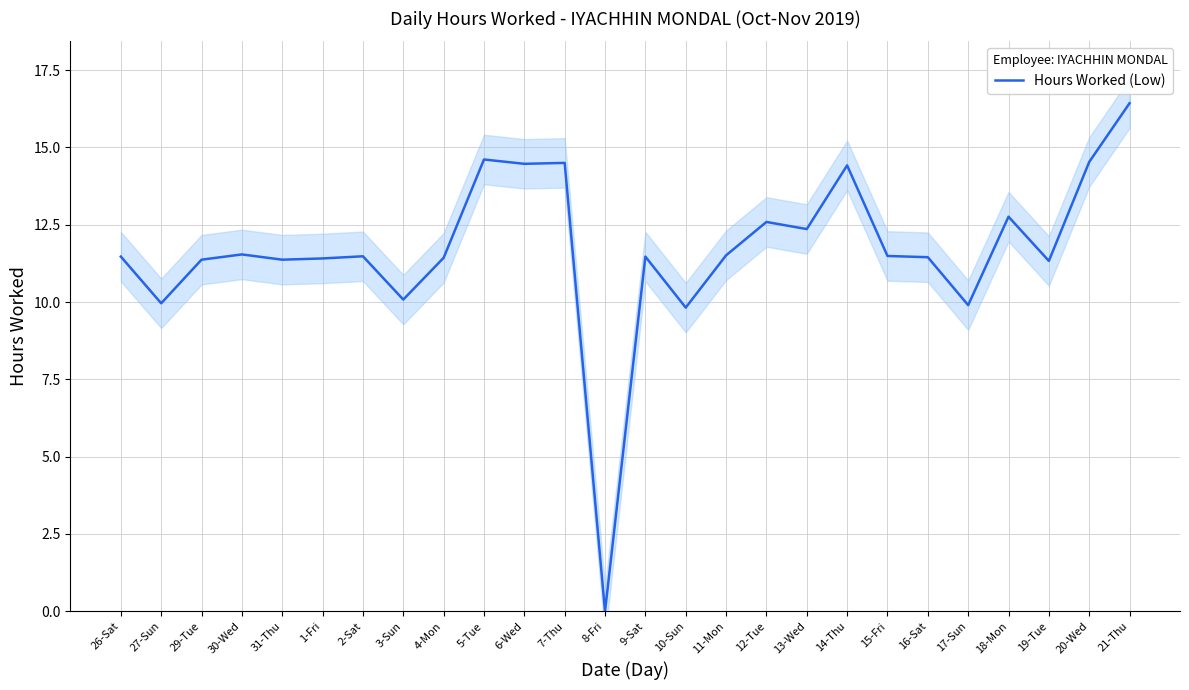

What is the approximate value at 21-Thu?

16.4